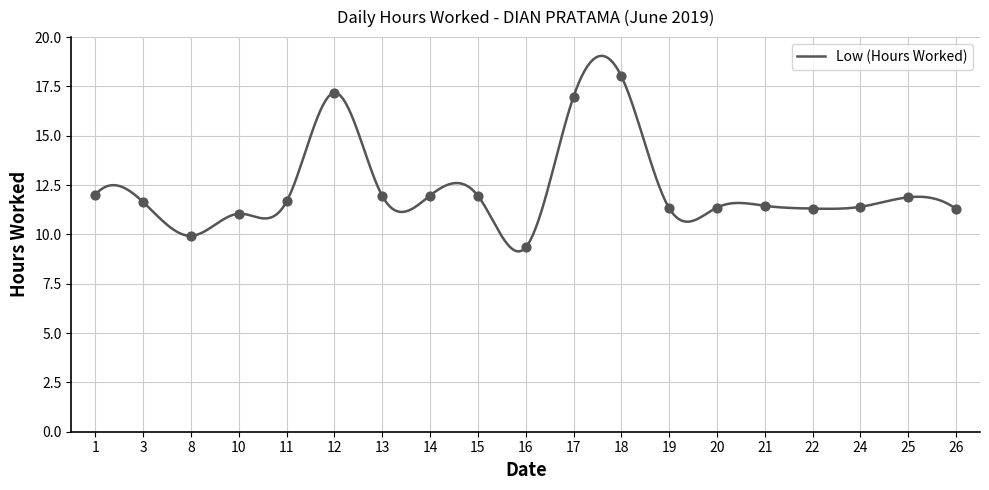

What is the change in value from 8 to 25?

+2.0